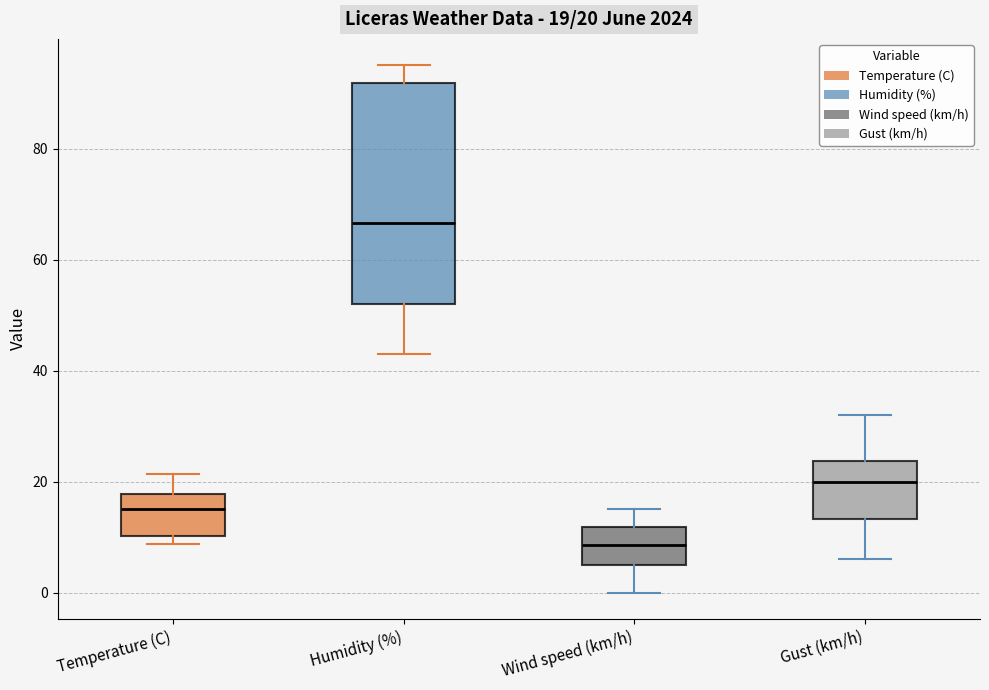

Which box's median line is the highest?

Humidity (%)